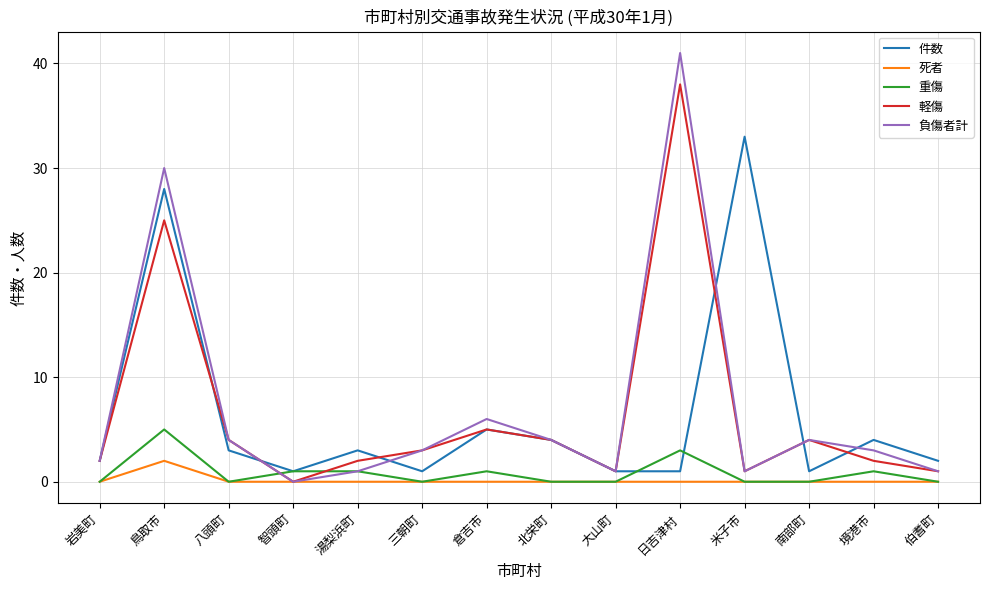

At which category does 軽傷 reach its first local peak?

鳥取市